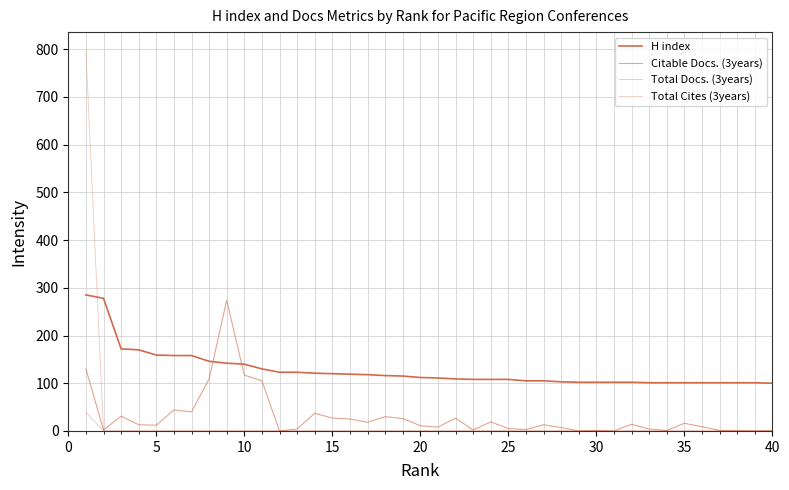

What is the maximum value for Citable Docs. (3years)?

274